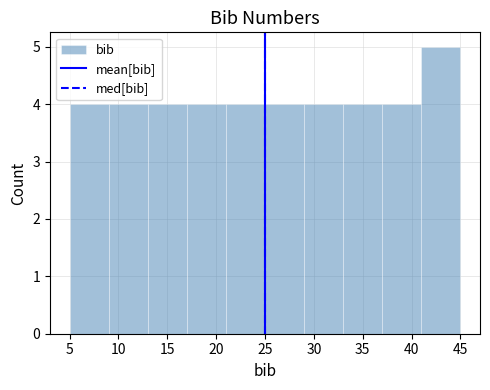

Reading left to right, transcribe this chart: for each bar, give the range it covers on the x-axis and its height. The values are not printed on the chart, so give them approximately, as read against the axis.

5 to 9: 4
9 to 13: 4
13 to 17: 4
17 to 21: 4
21 to 25: 4
25 to 29: 4
29 to 33: 4
33 to 37: 4
37 to 41: 4
41 to 45: 5